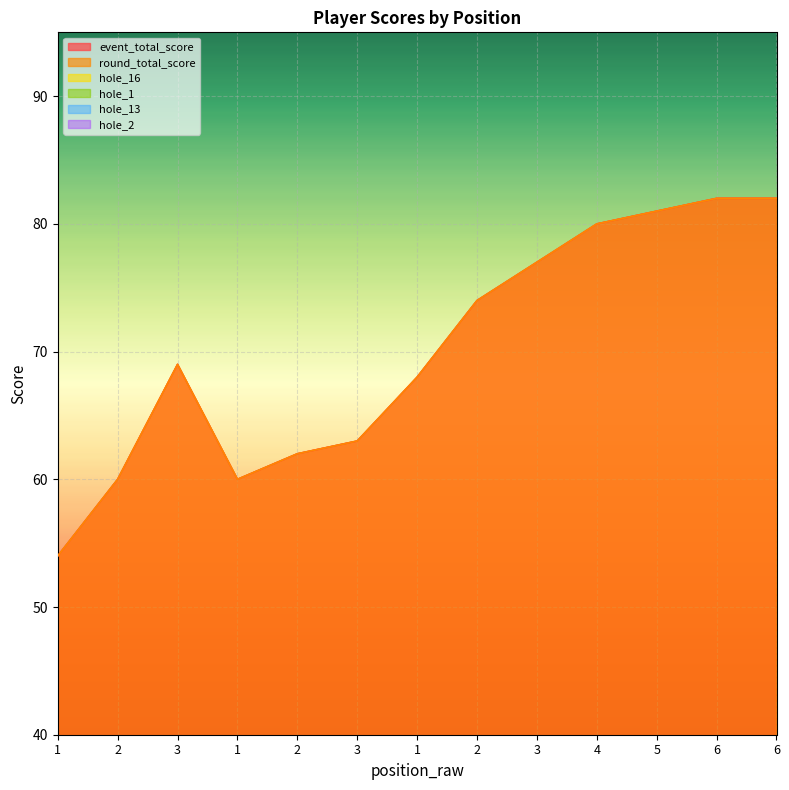

Reading left to right, extract all data points from this chart.

event_total_score: 1=54	2=60	3=69	1=60	2=62	3=63	1=68	2=74	3=77	4=80	5=81	6=82	6=82
round_total_score: 1=54	2=60	3=69	1=60	2=62	3=63	1=68	2=74	3=77	4=80	5=81	6=82	6=82
hole_16: 1=5	2=5	3=5	1=4	2=4	3=5	1=3	2=5	3=5	4=8	5=10	6=6	6=6
hole_1: 1=2	2=3	3=3	1=3	2=6	3=2	1=3	2=4	3=4	4=3	5=3	6=7	6=3
hole_13: 1=3	2=2	3=4	1=2	2=3	3=5	1=3	2=4	3=3	4=4	5=5	6=6	6=5
hole_2: 1=3	2=3	3=8	1=3	2=3	3=4	1=4	2=5	3=5	4=4	5=4	6=4	6=4